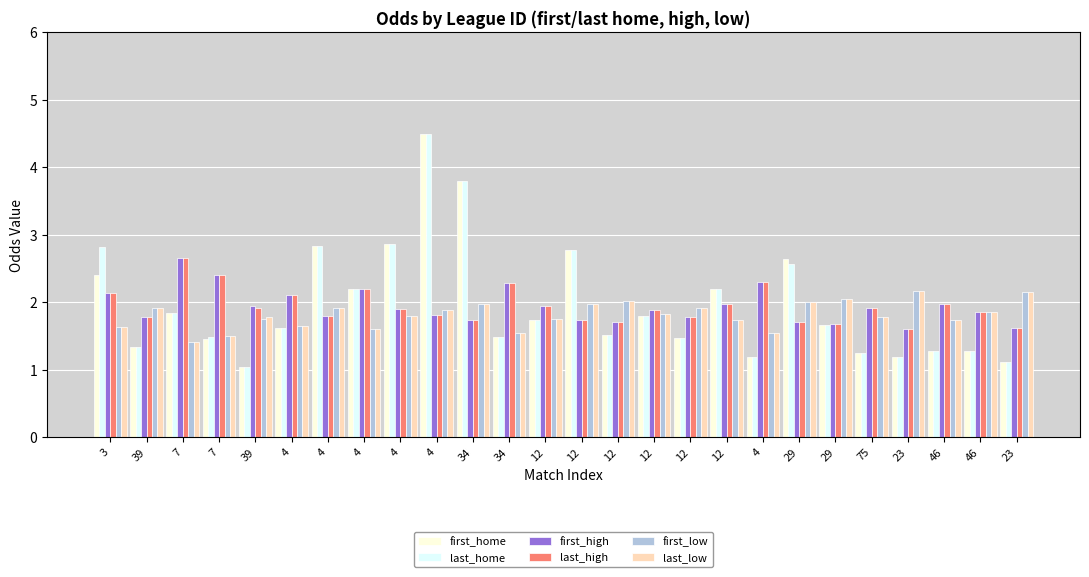

Which series has the largest range (max minus min)?

first_home